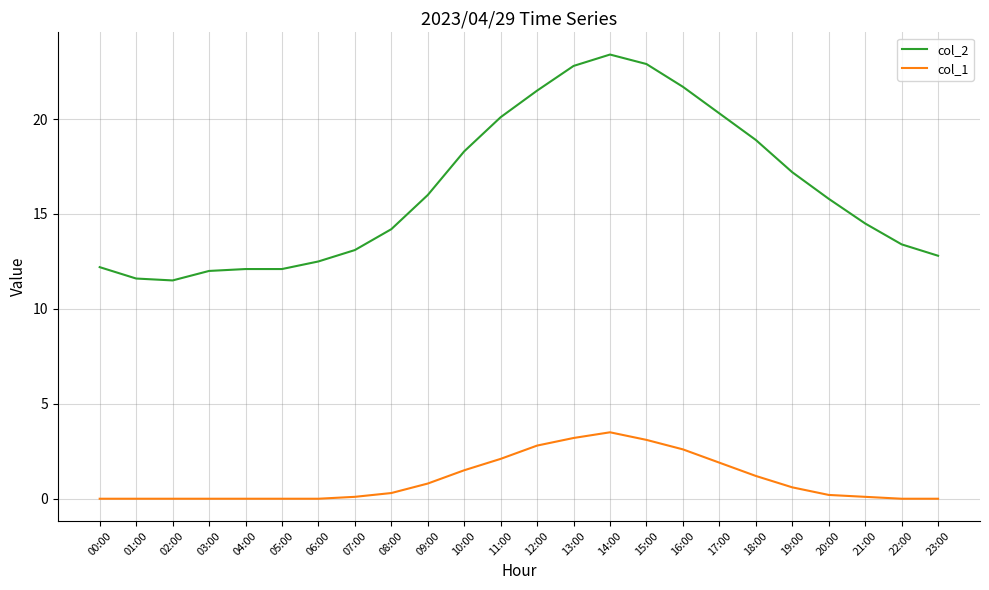

True or false: col_2 and col_1 cross at least once.

False